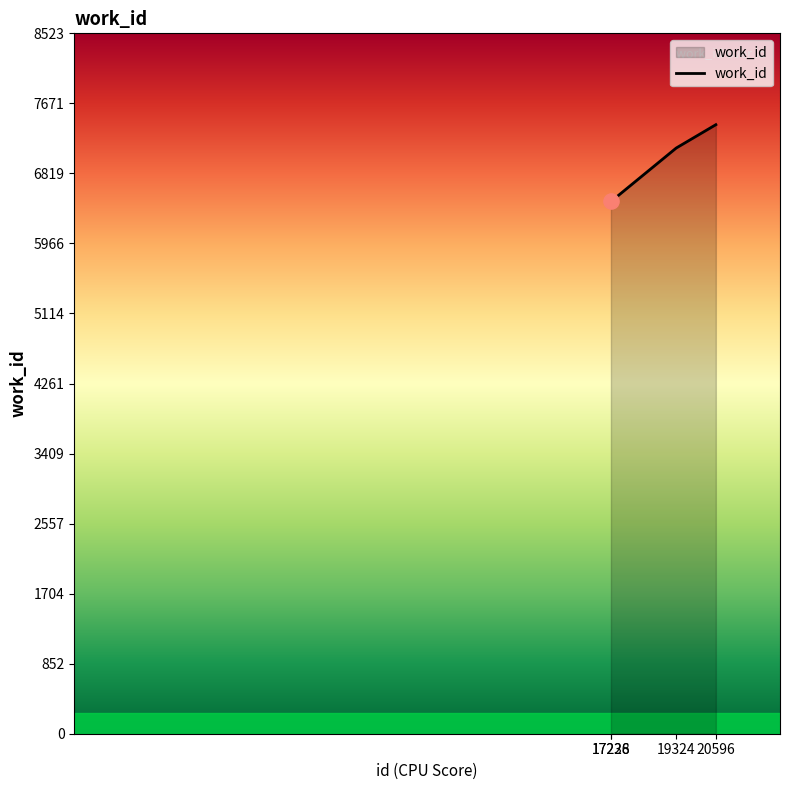

Which has a higher value, 17236 or 20596?

20596